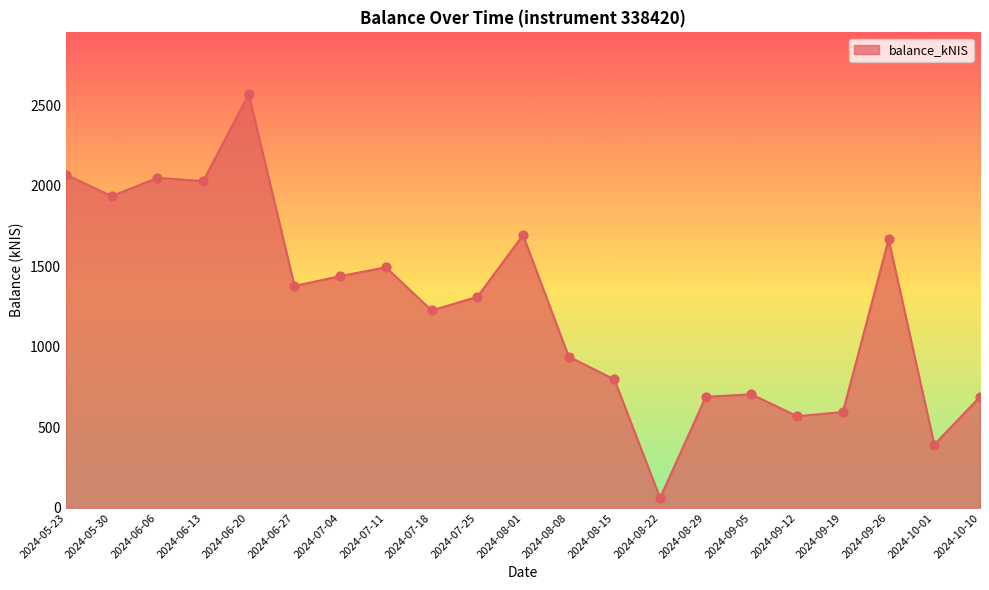

What is the ratio of the value at 2024-10-01 to the value at 2024-06-13?

0.2